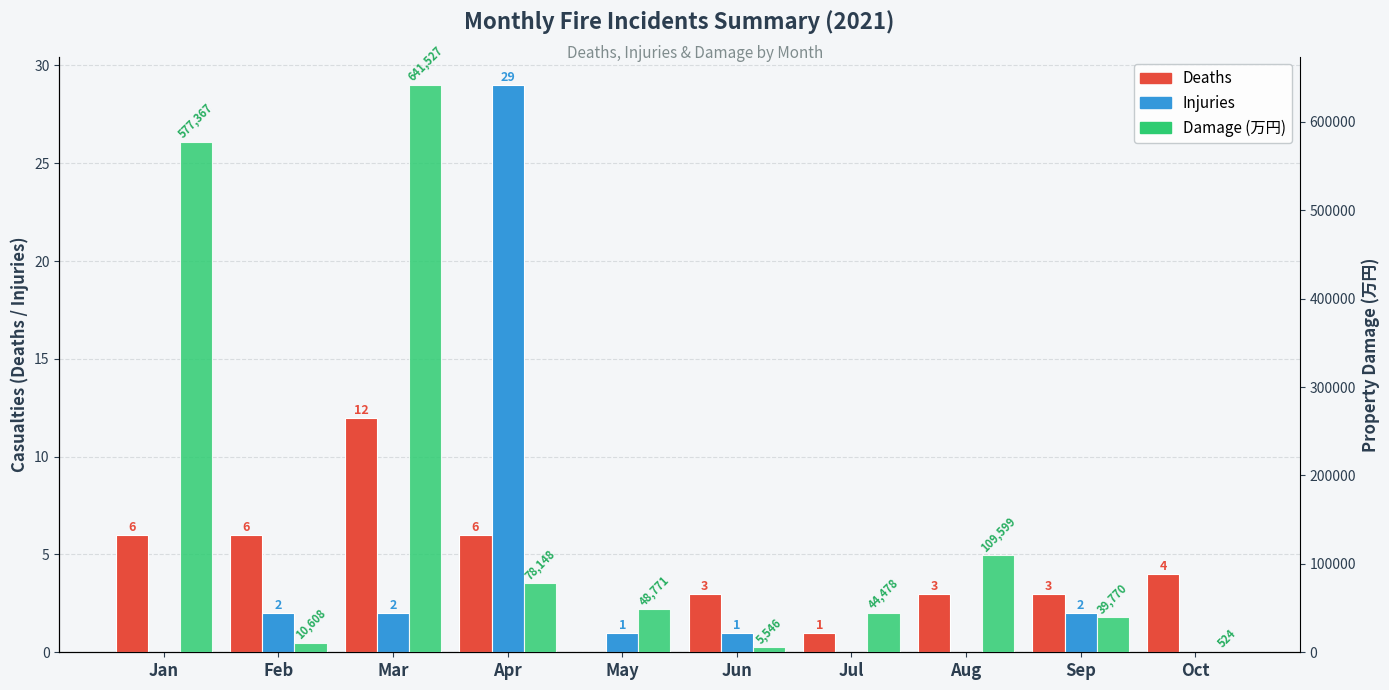

List the series in order of their peak value, highest first.

Damage (万円), Injuries, Deaths